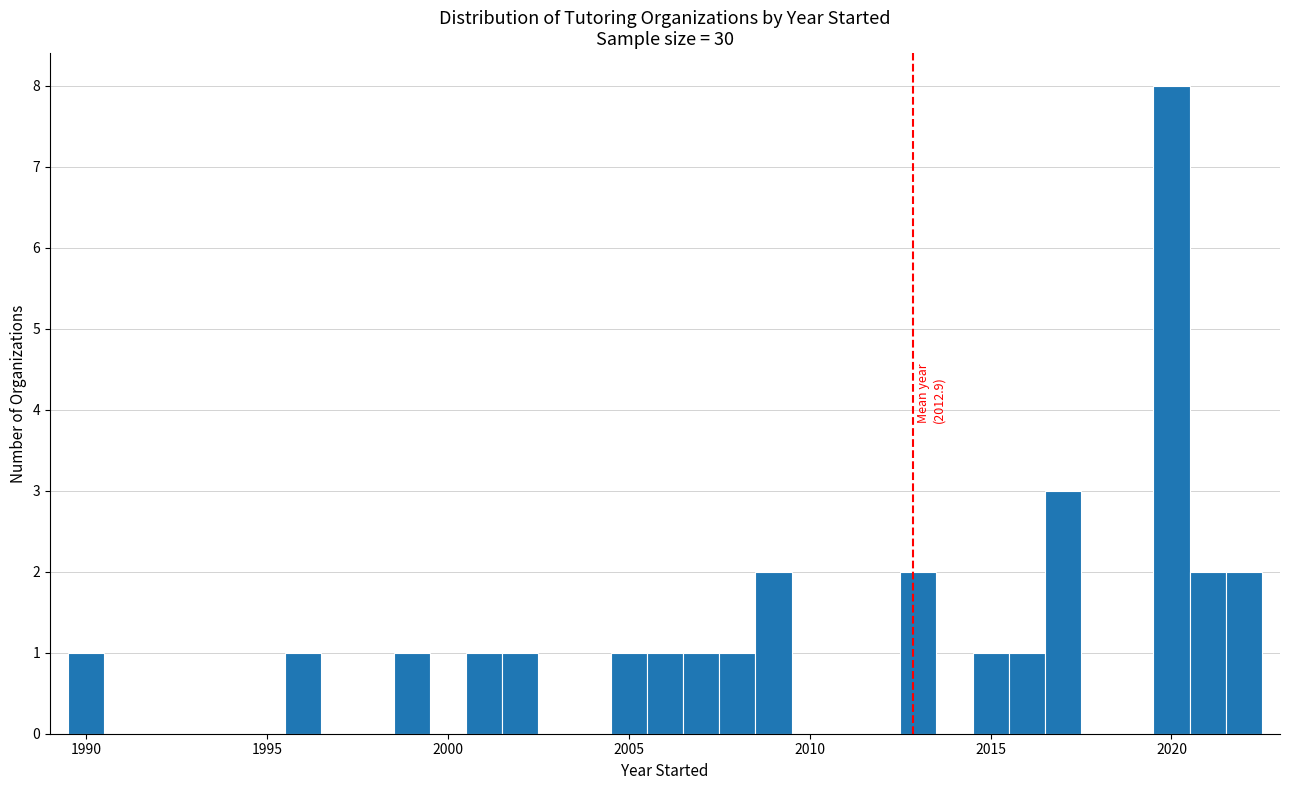

Read against the x-axis, roughly where is the centre of the tallest bar?

2020.0